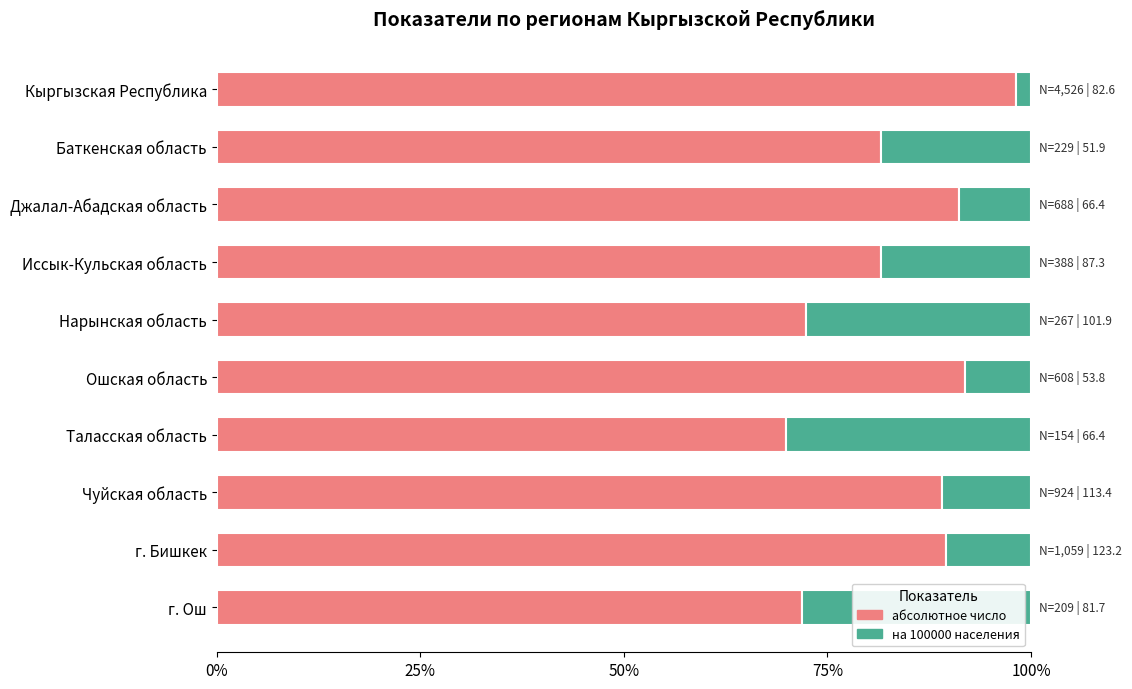

What are all the series names shown in the legend?

абсолютное число, на 100000 населения